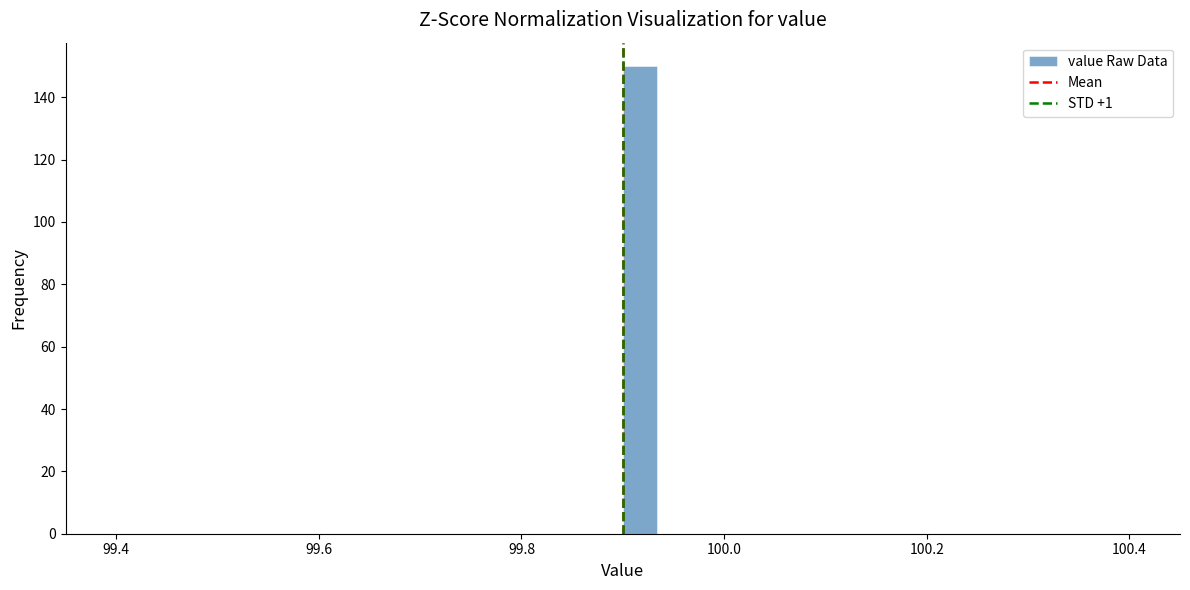

Read against the x-axis, roughly where is the centre of the tallest bar?

99.92